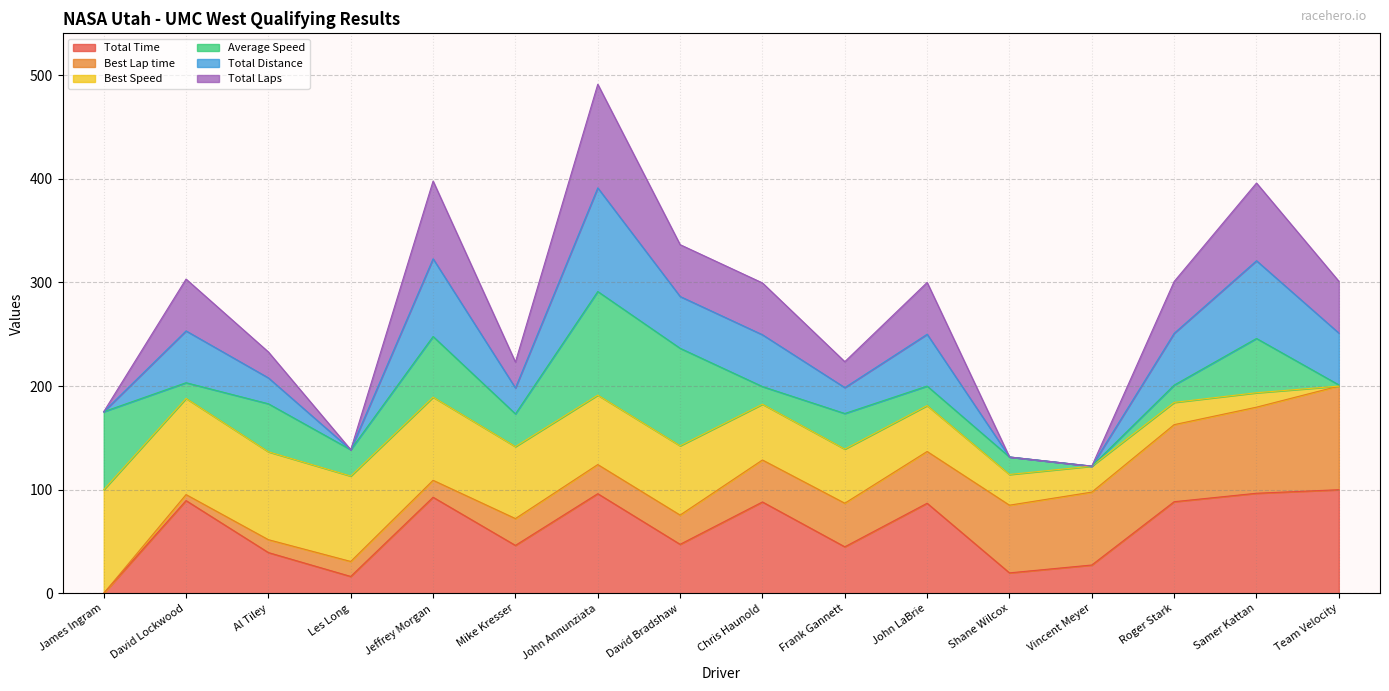

What is the difference between the maximum and minimum values in the Total Time series?

100.0